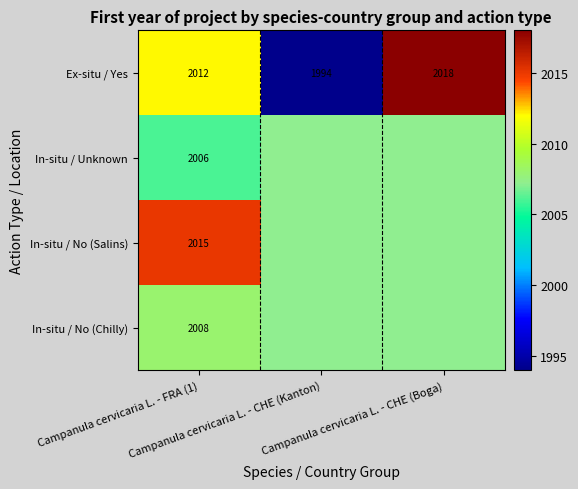

At how many categories does at least one series exceed 2004?

2